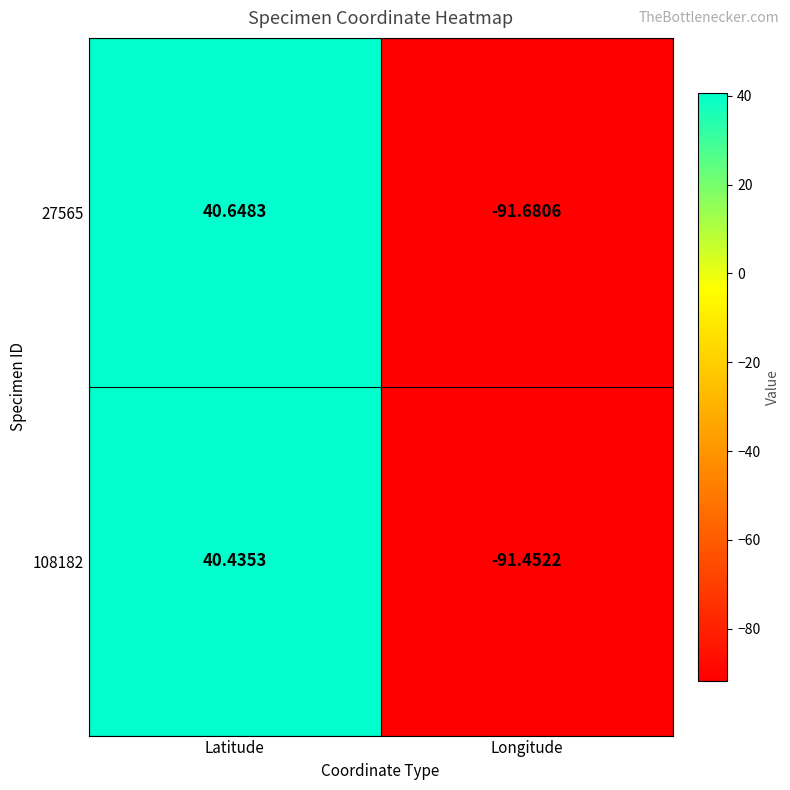

Is the value of 108182 at Longitude greater than the value of 27565 at Longitude?

Yes